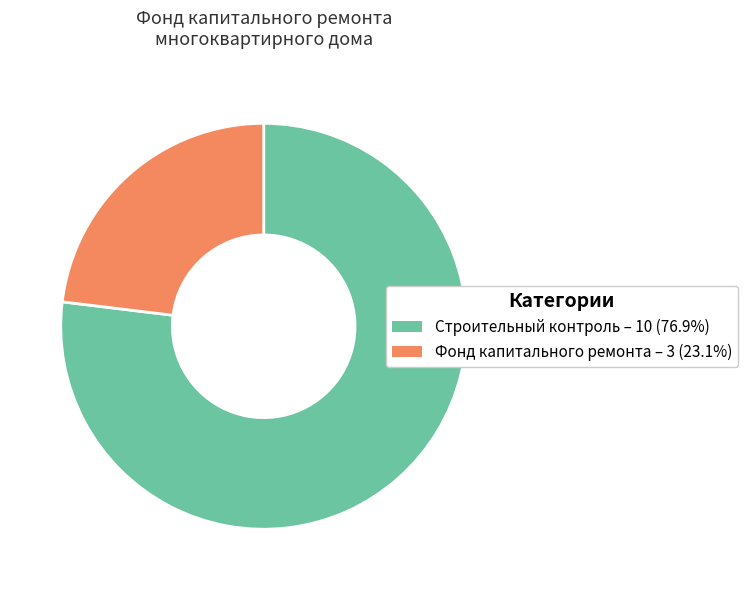

Is there any slice that represents more than half of the pie?

Yes